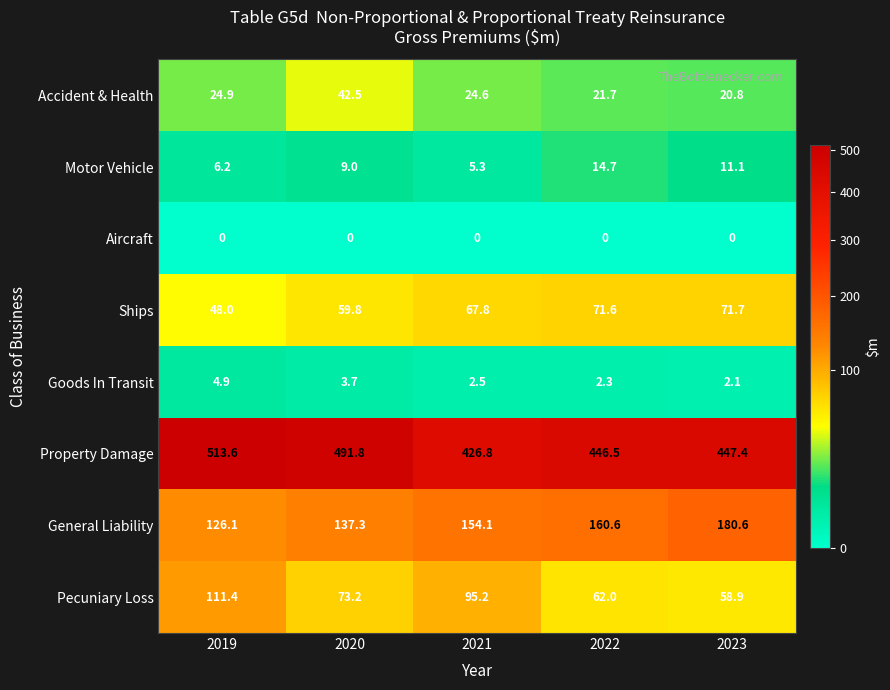

What is the sum of the Ships values at 2021 and 2023?

139.5